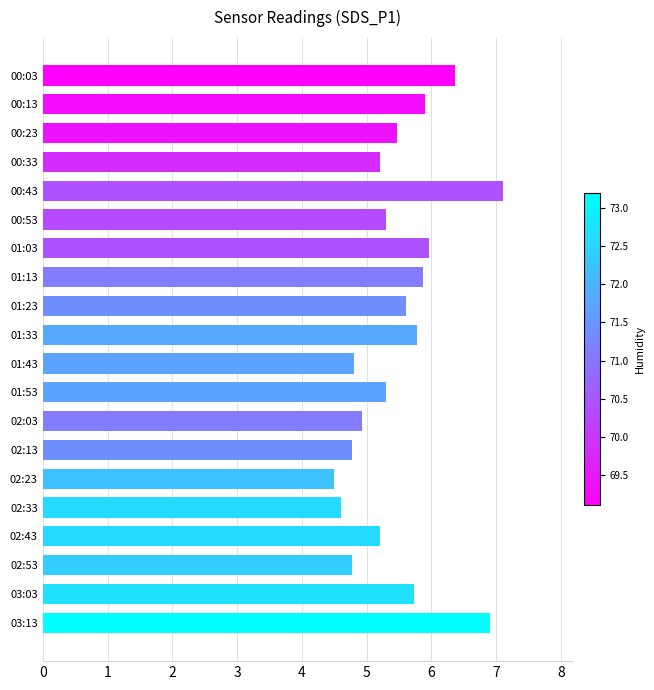

What is the label of the 12th bar from the bottom?

01:23